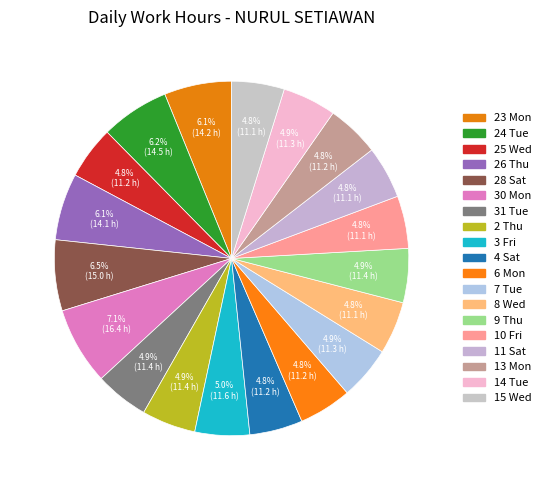

True or false: 26 Thu accounts for 6% of the total.

True